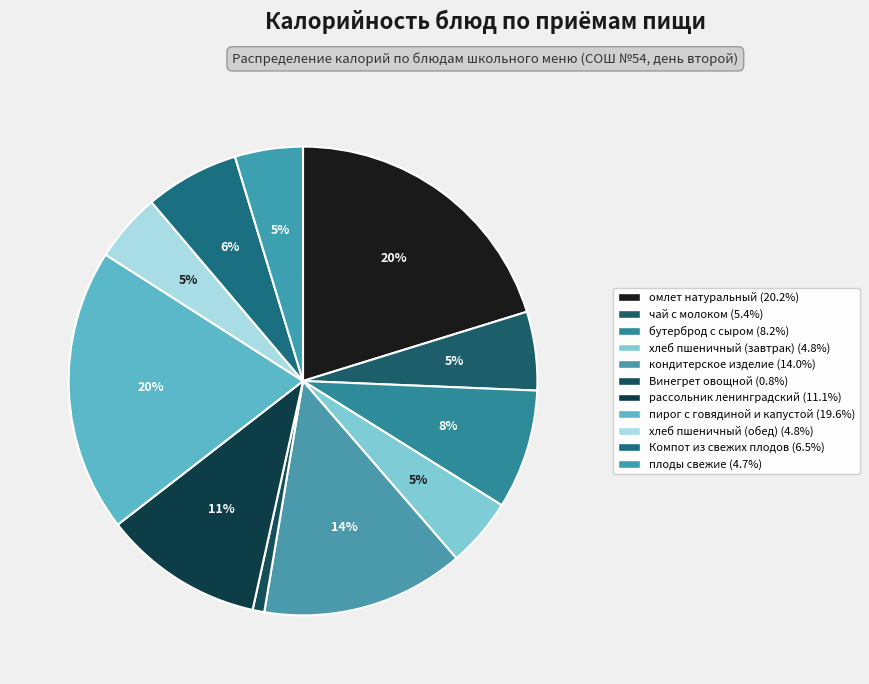

Combined, do пирог с говядиной и капустой and хлеб пшеничный (обед) account for over 50%?

No